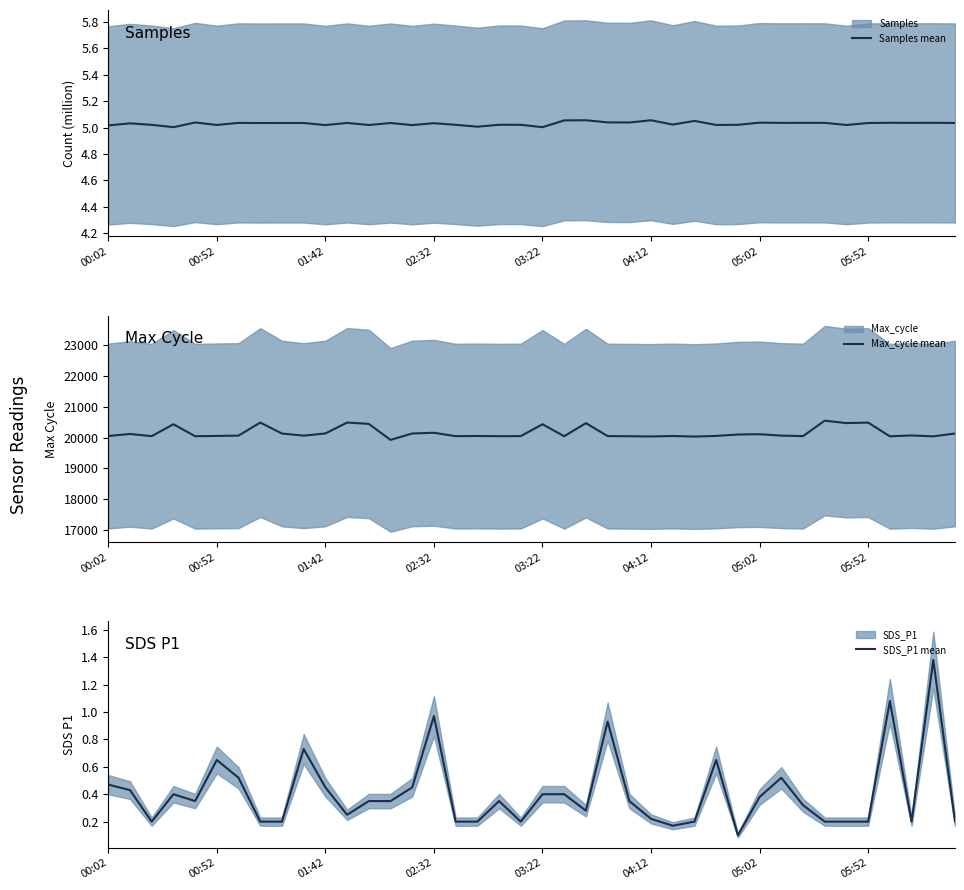

What is the difference between the second highest and minimum values in the SDS_P1 mean series?

1.0